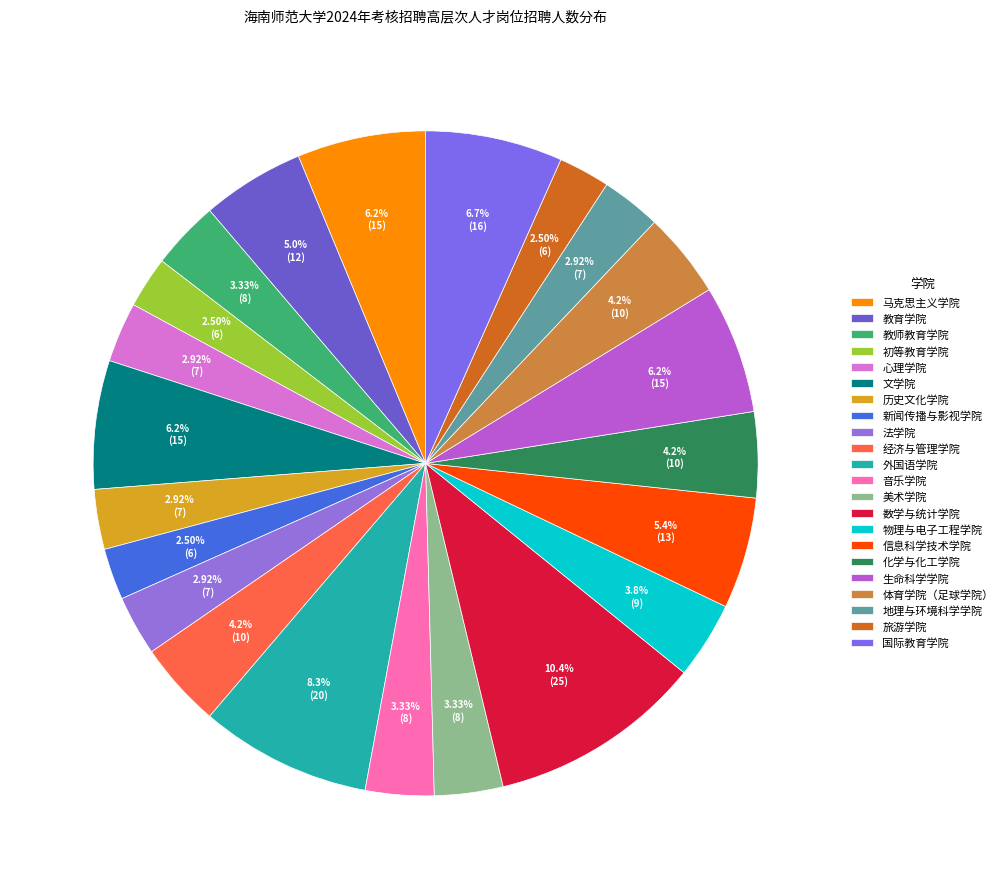

Count the number of slices in the pie.

22